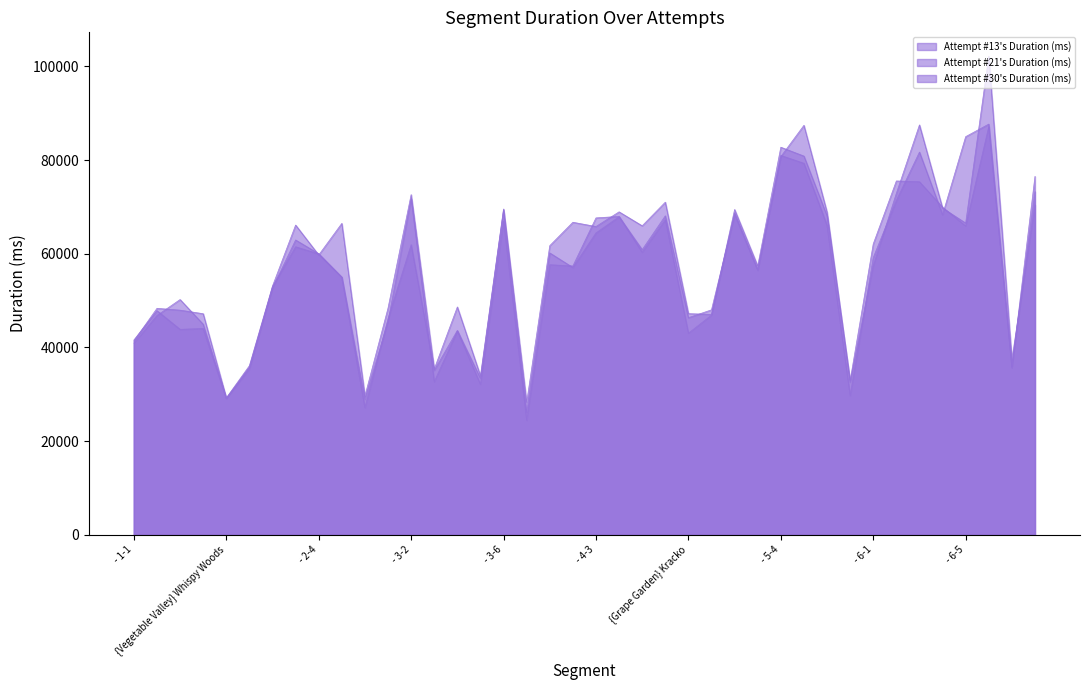

Rank the series by their maximum value, from highest to lowest.

Attempt #21's Duration (ms), Attempt #30's Duration (ms), Attempt #13's Duration (ms)